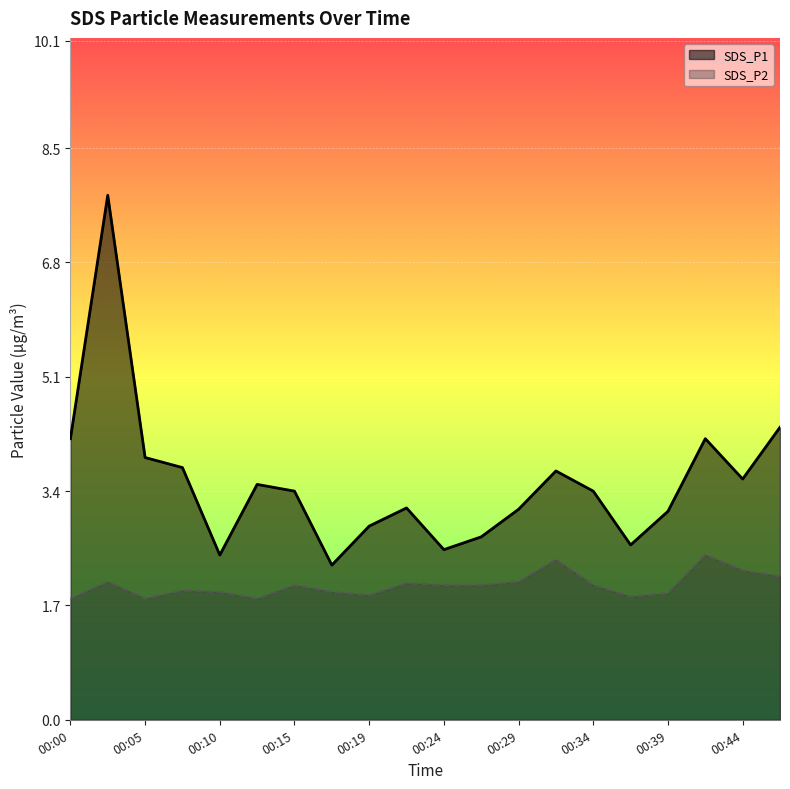

List the series in order of their overall mean, highest first.

SDS_P1, SDS_P2